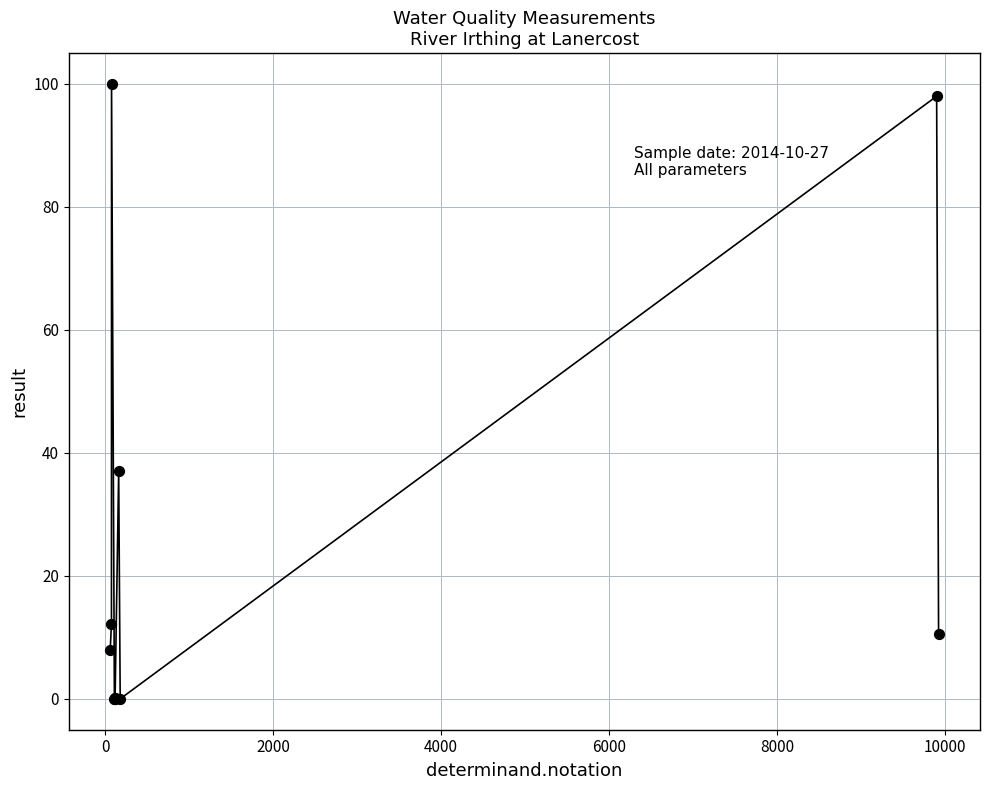

What Y value in the scatter plot is closest to 50?

37.0